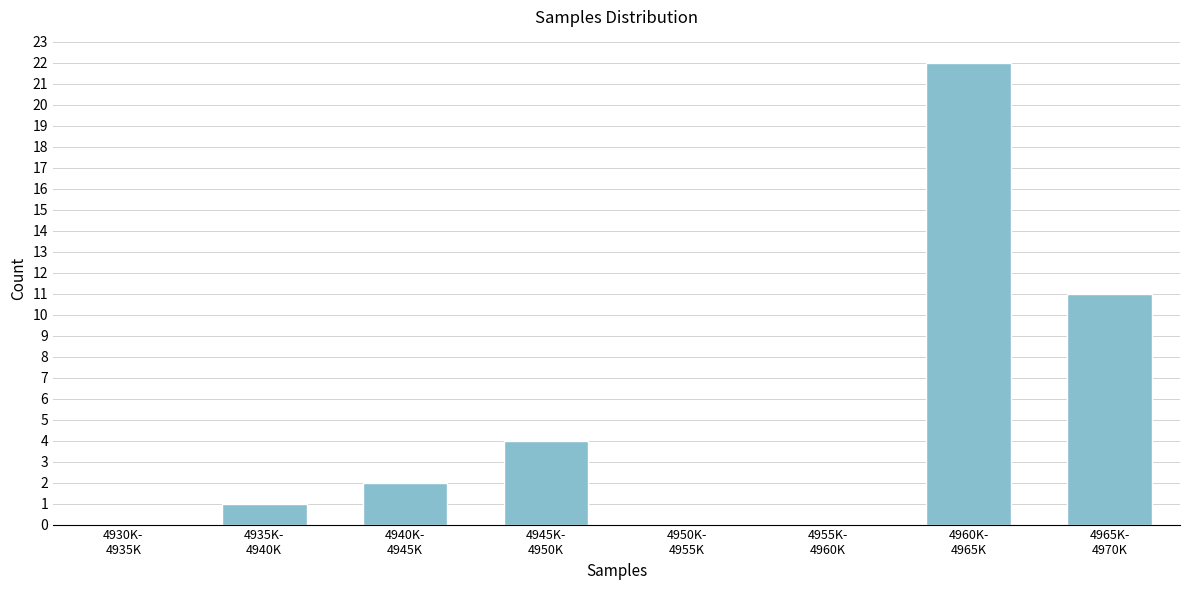

What is the sum of all values?

40